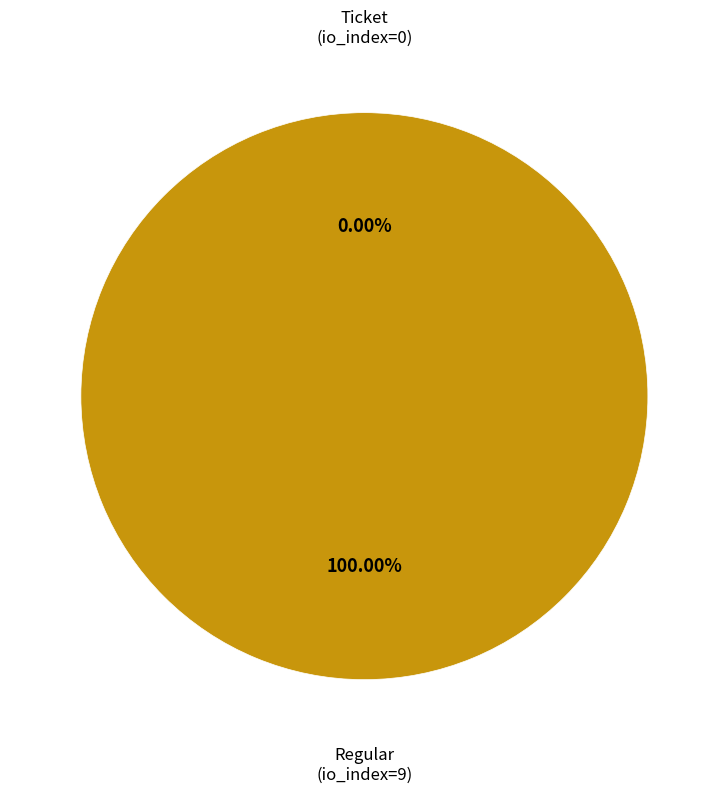

Which category accounts for the majority?

Regular (io_index=9)